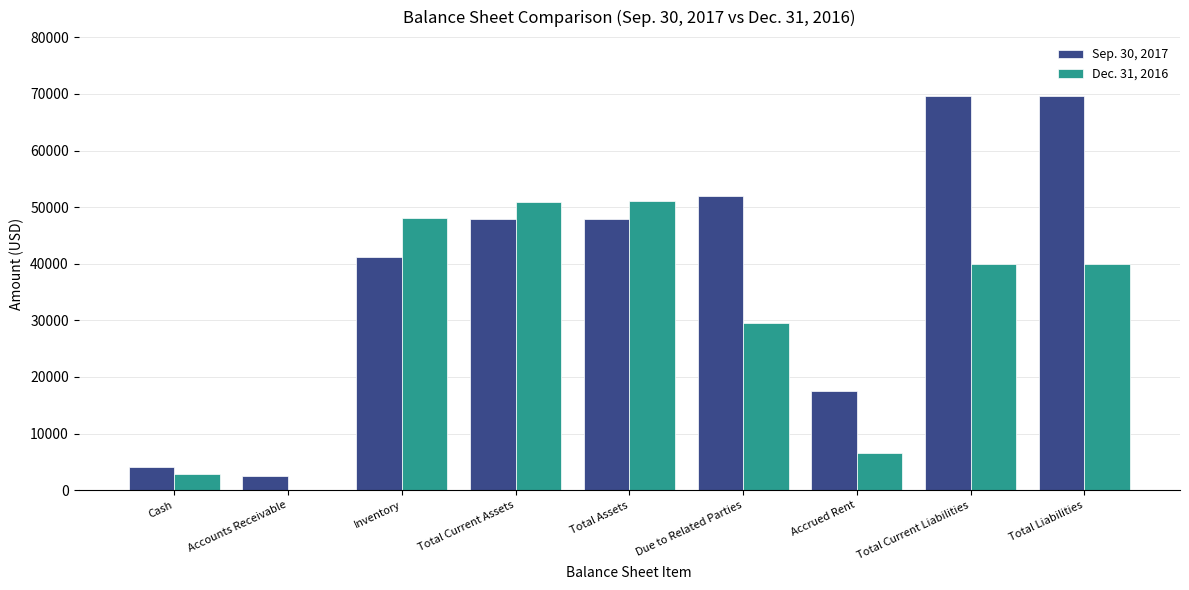

Which series has the largest total across all categories?

Sep. 30, 2017